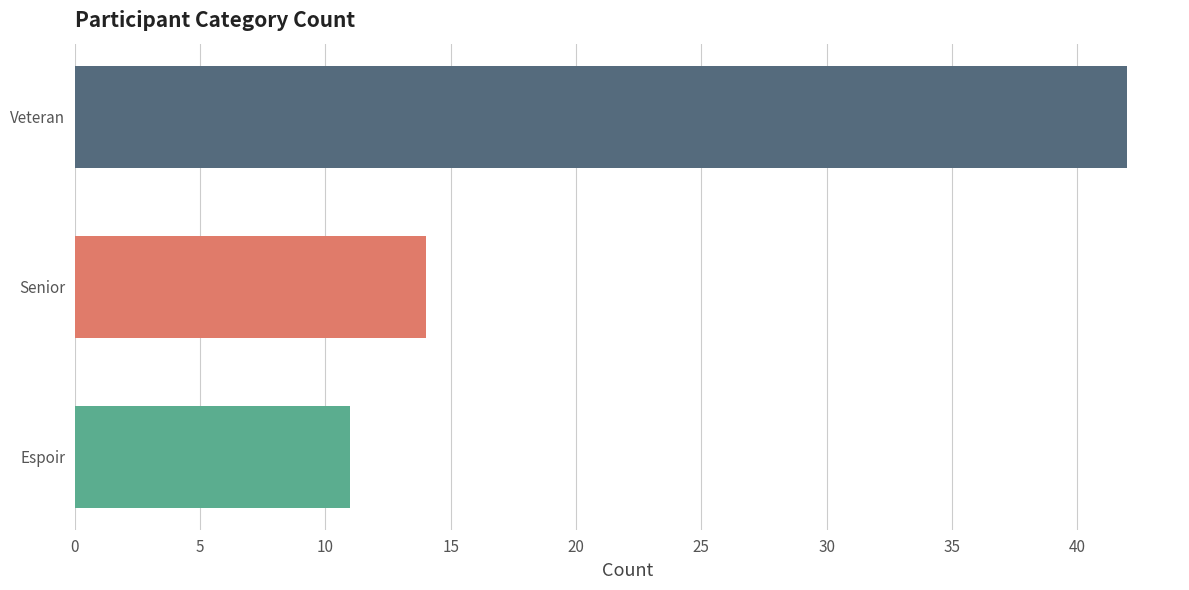

At which label is the value closest to 26?

Senior